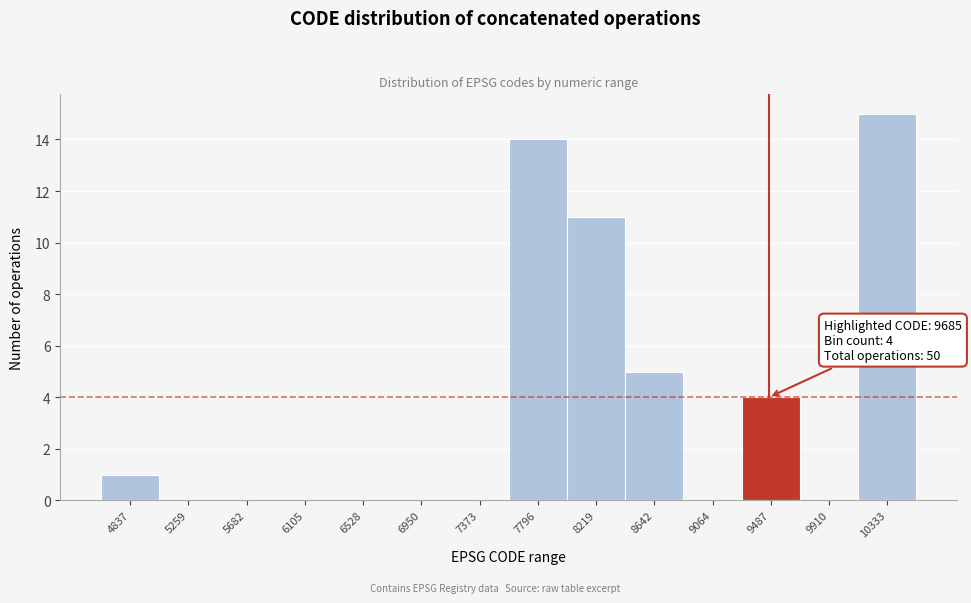

Reading left to right, what are all the values shown in this chart?

4837=1	5259=0	5682=0	6105=0	6528=0	6950=0	7373=0	7796=14	8219=11	8642=5	9064=0	9487=4	9910=0	10333=15